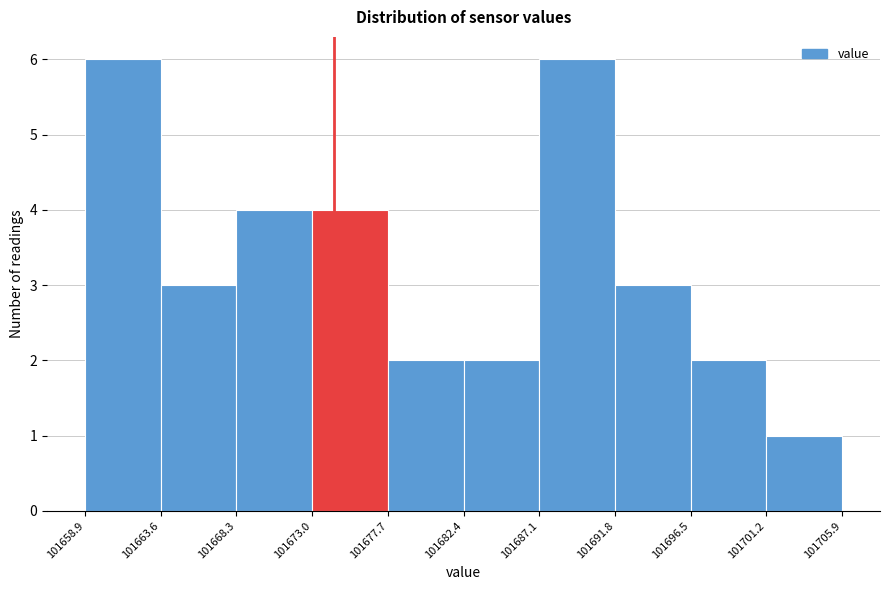

Reading left to right, list every bar in this chart as the range it spans on the x-axis followed by its height. The values are not printed on the chart, so give them approximately, as read against the axis.

101658.9 to 101663.6: 6
101663.6 to 101668.3: 3
101668.3 to 101673.0: 4
101673.0 to 101677.7: 4
101677.7 to 101682.4: 2
101682.4 to 101687.1: 2
101687.1 to 101691.8: 6
101691.8 to 101696.5: 3
101696.5 to 101701.2: 2
101701.2 to 101705.9: 1